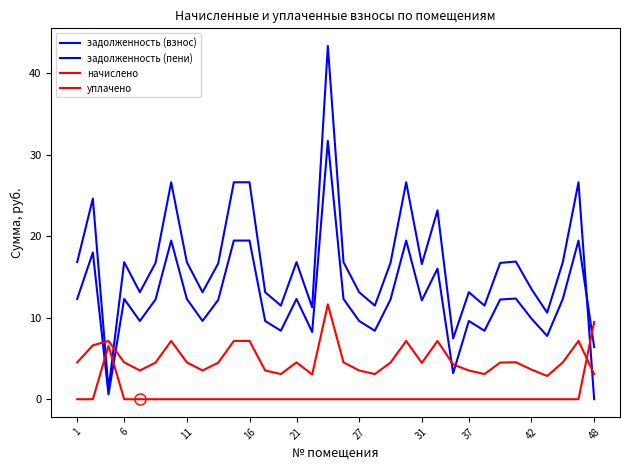

Does the chart display data point markers on the line(s)?

No